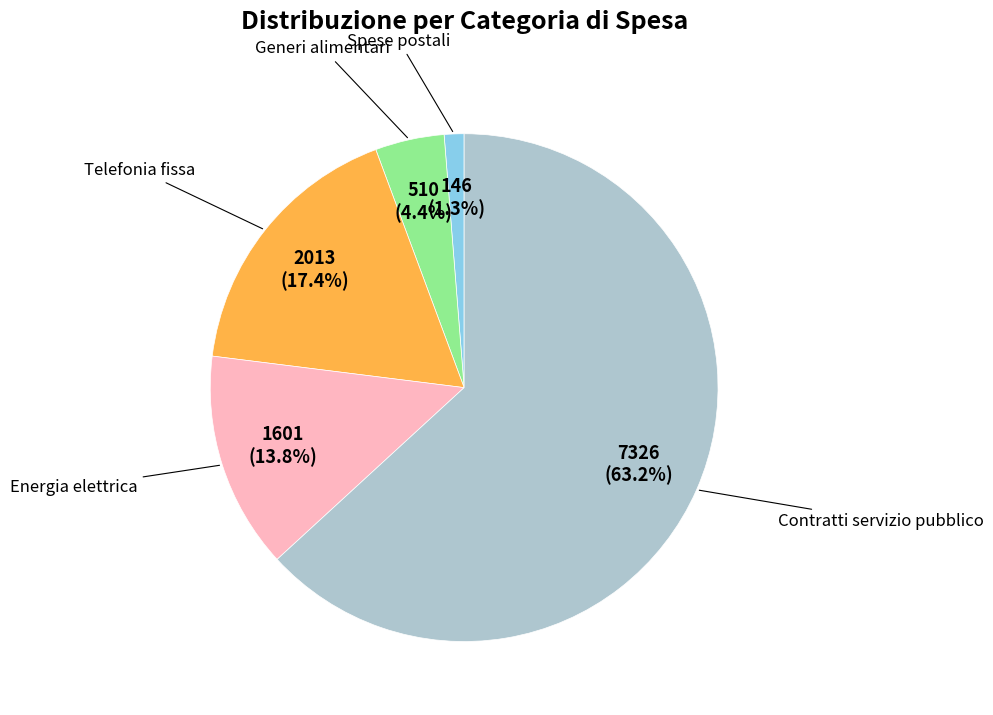

Is there a majority slice in this chart?

Yes